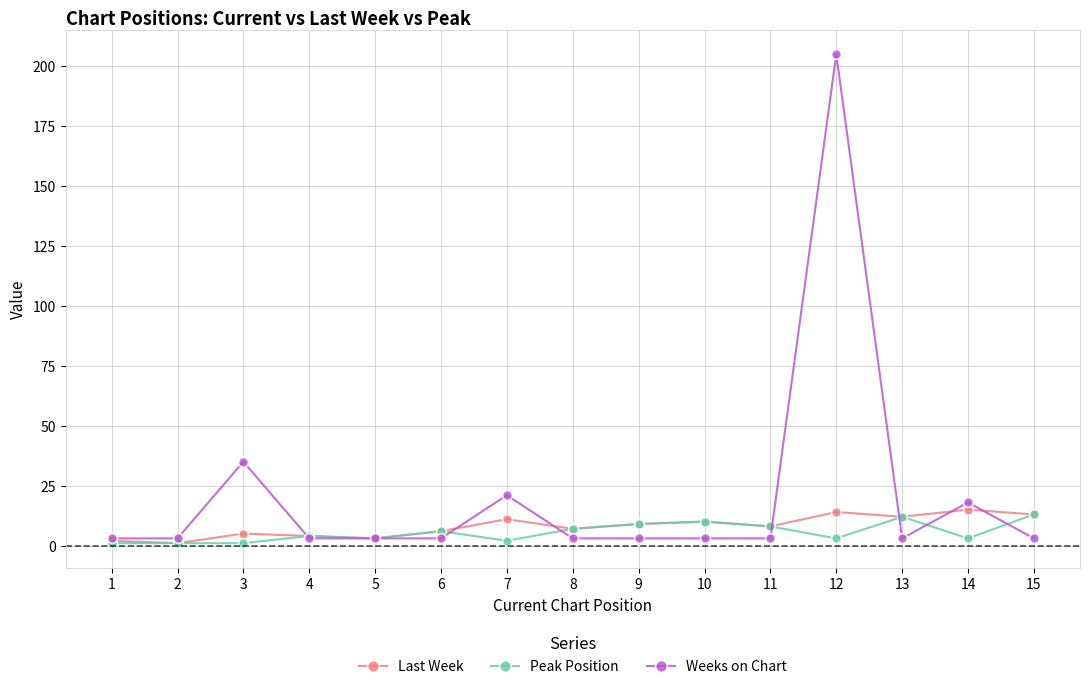

What is the greatest value displayed?

205